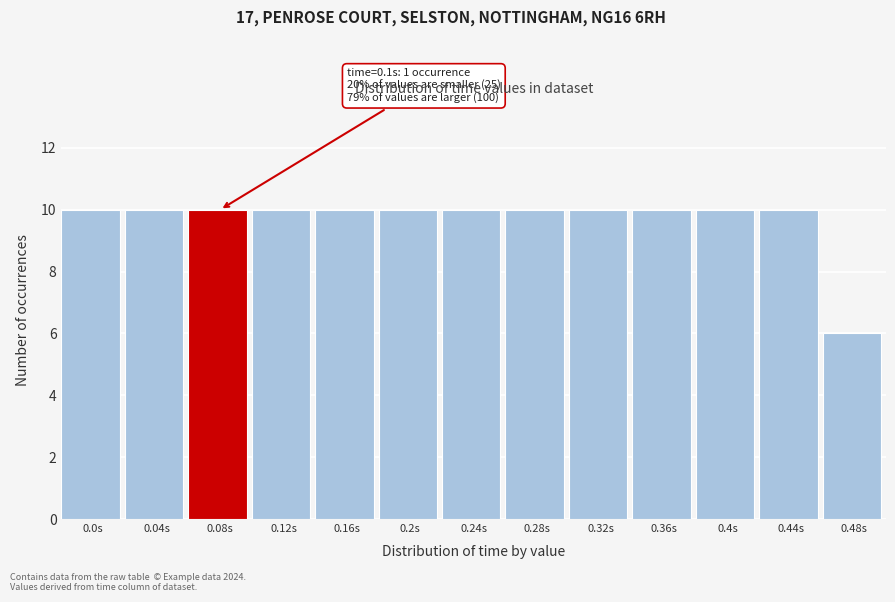

Reading left to right, transcribe all the data shown in this chart.

10	10	10	10	10	10	10	10	10	10	10	10	6